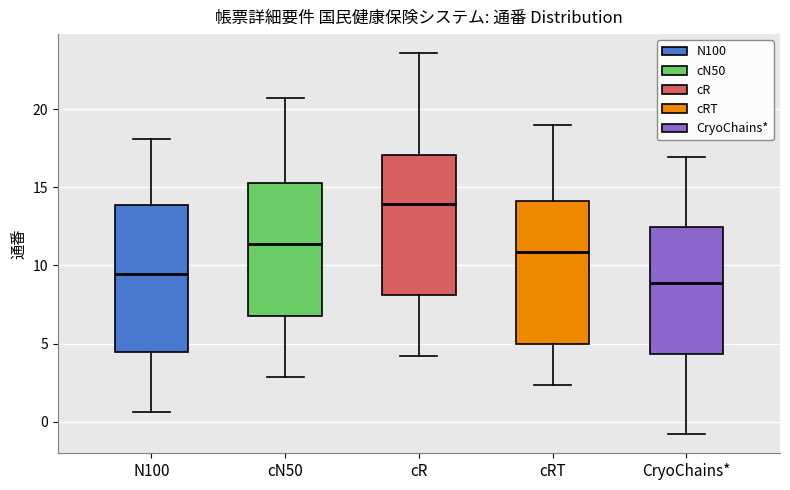

Reading left to right, read every box against the y-axis: the position of its median line, the range the box covers, and the ends of its whiskers. The values are not printed on the chart, so give them approximately, as read against the axis.

N100: median 9.5, box 4.5 to 14.0, whiskers 0.5 to 18.0
cN50: median 11.5, box 7.0 to 15.0, whiskers 3.0 to 20.5
cR: median 14.0, box 8.0 to 17.0, whiskers 4.0 to 23.5
cRT: median 11.0, box 5.0 to 14.0, whiskers 2.5 to 19.0
CryoChains*: median 9.0, box 4.5 to 12.5, whiskers -1.0 to 17.0